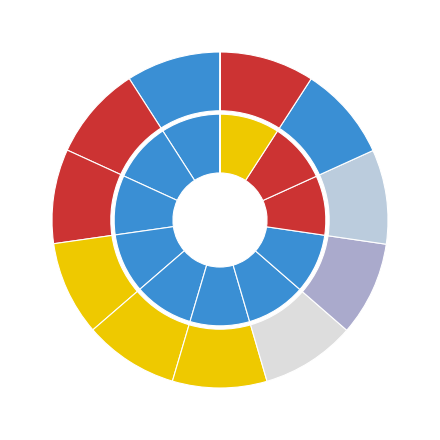

How many slices are in this pie chart?

12